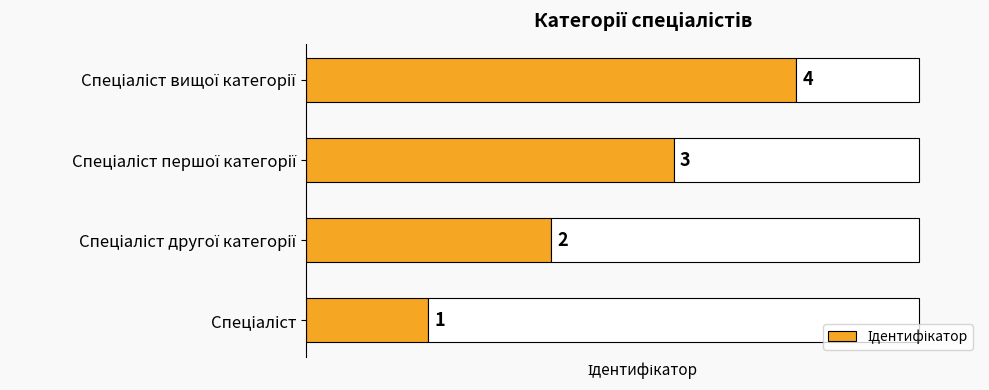

Reading left to right, list all the values displayed in this chart.

1	2	3	4